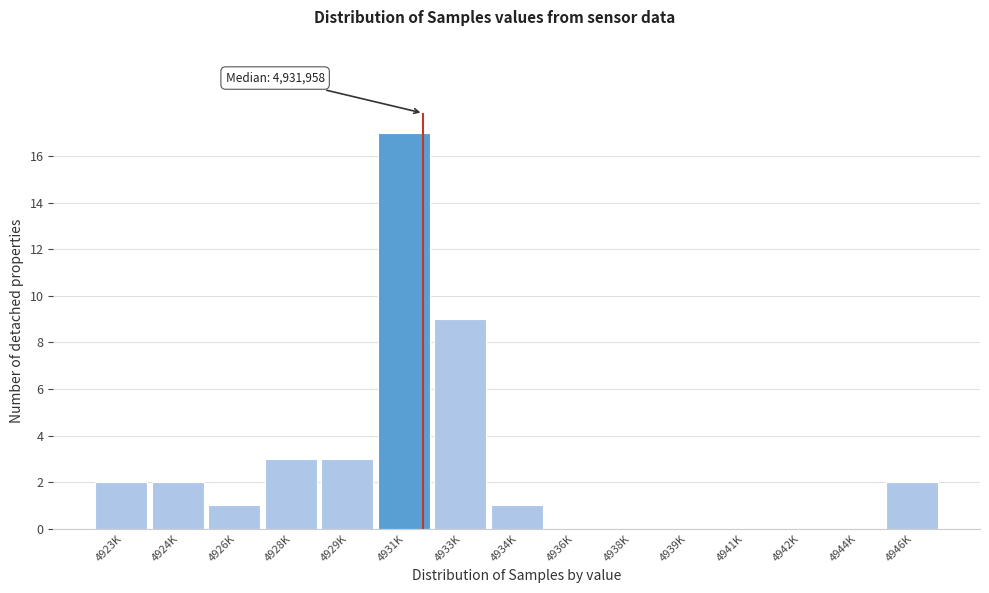

Reading right to left, extract all data points from this chart.

4946K=2	4944K=0	4942K=0	4941K=0	4939K=0	4938K=0	4936K=0	4934K=1	4933K=9	4931K=17	4929K=3	4928K=3	4926K=1	4924K=2	4923K=2